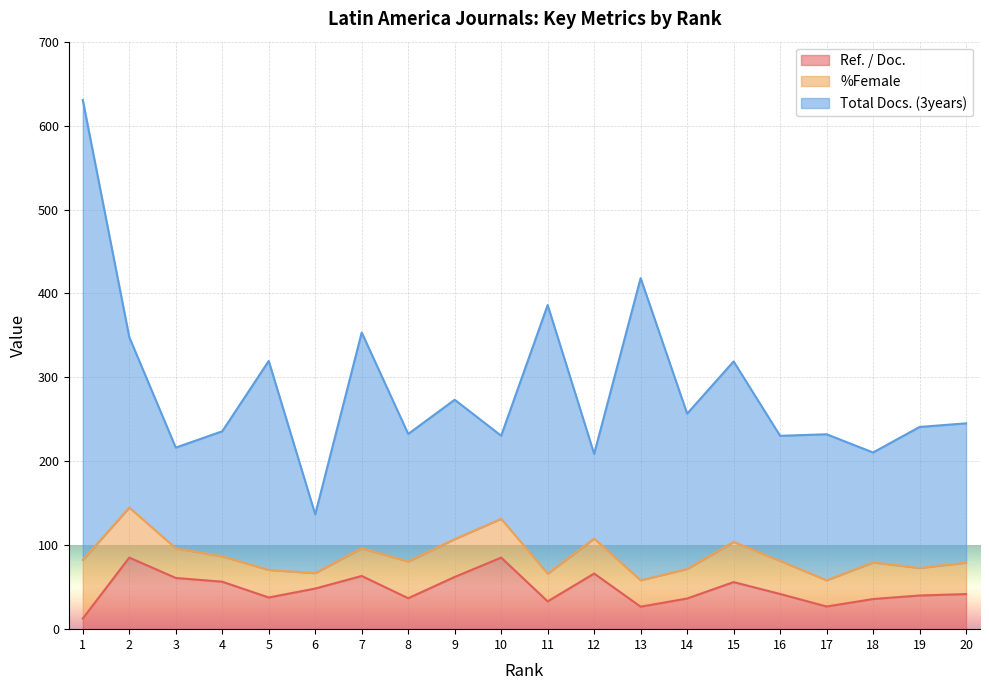

The Total Docs. (3years) series shows 257.0 at 7. True or false?

True